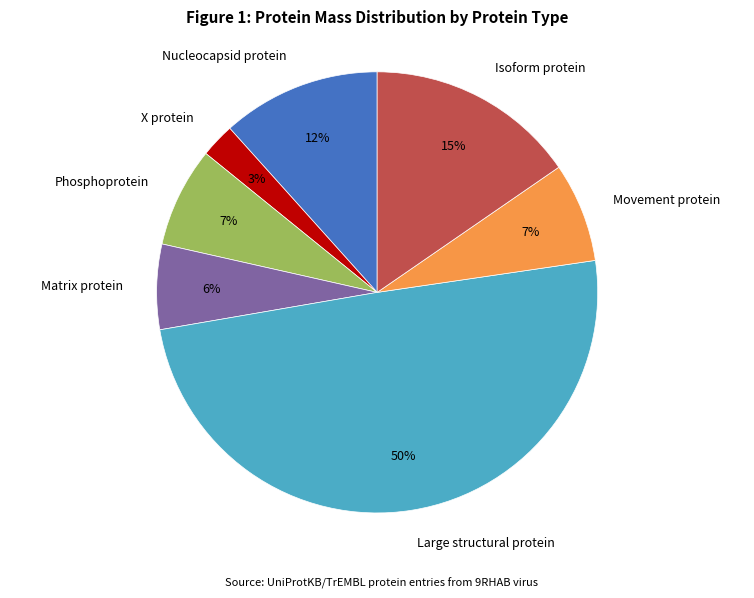

Do Isoform protein and Nucleocapsid protein together represent more than half of the pie?

No